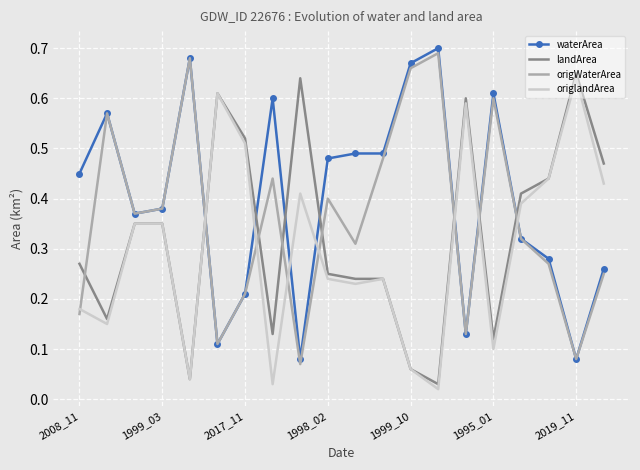

True or false: origlandArea and waterArea intersect in this chart.

True